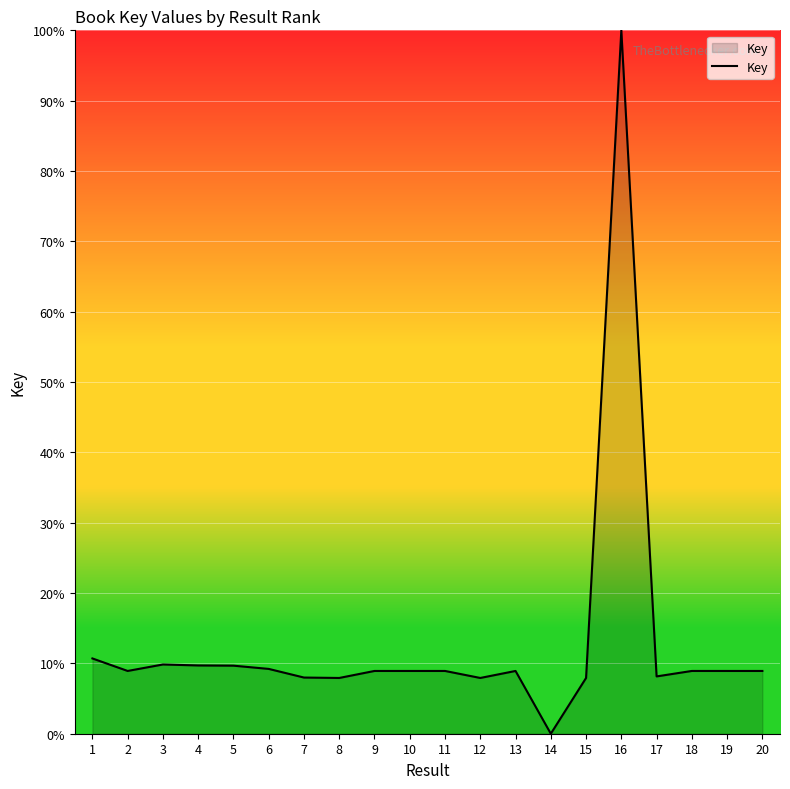

What is the change in value from 9 to 14?

-8.9